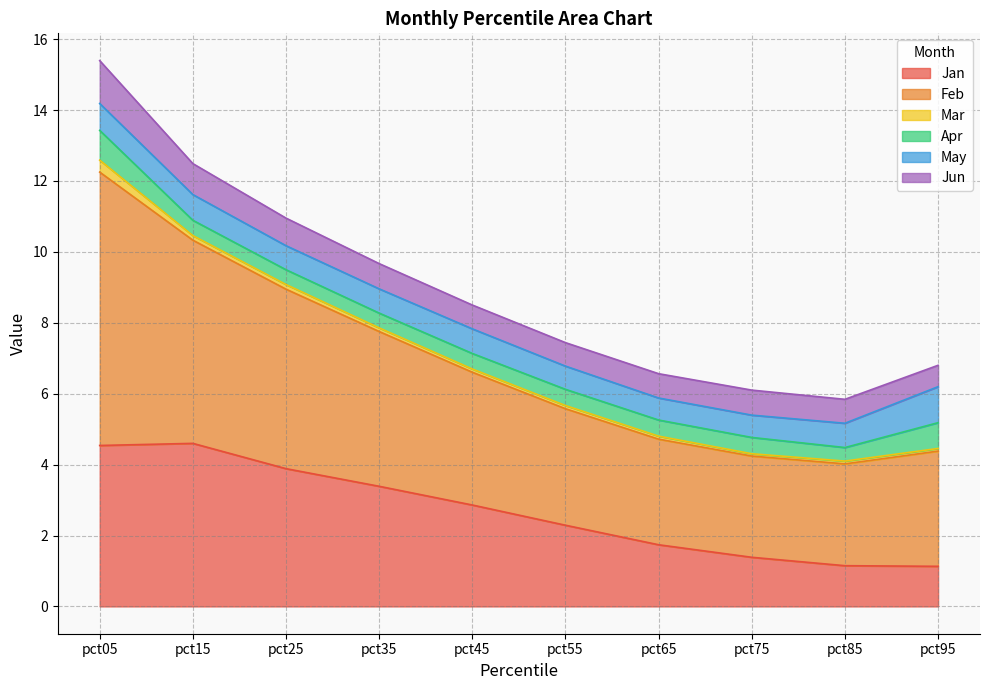

Reading right to left, what are all the values shown in this chart?

Jan: pct95=1.1	pct85=1.1	pct75=1.4	pct65=1.7	pct55=2.3	pct45=2.9	pct35=3.4	pct25=3.9	pct15=4.6	pct05=4.5
Feb: pct95=3.2	pct85=2.9	pct75=2.9	pct65=3.0	pct55=3.3	pct45=3.7	pct35=4.4	pct25=5.1	pct15=5.7	pct05=7.7
Mar: pct95=0.1	pct85=0.1	pct75=0.1	pct65=0.1	pct55=0.1	pct45=0.1	pct35=0.1	pct25=0.1	pct15=0.1	pct05=0.3
Apr: pct95=0.7	pct85=0.4	pct75=0.5	pct65=0.5	pct55=0.5	pct45=0.4	pct35=0.4	pct25=0.4	pct15=0.4	pct05=0.8
May: pct95=1.0	pct85=0.7	pct75=0.6	pct65=0.6	pct55=0.7	pct45=0.7	pct35=0.7	pct25=0.7	pct15=0.7	pct05=0.8
Jun: pct95=0.6	pct85=0.7	pct75=0.7	pct65=0.7	pct55=0.7	pct45=0.7	pct35=0.7	pct25=0.8	pct15=0.9	pct05=1.2